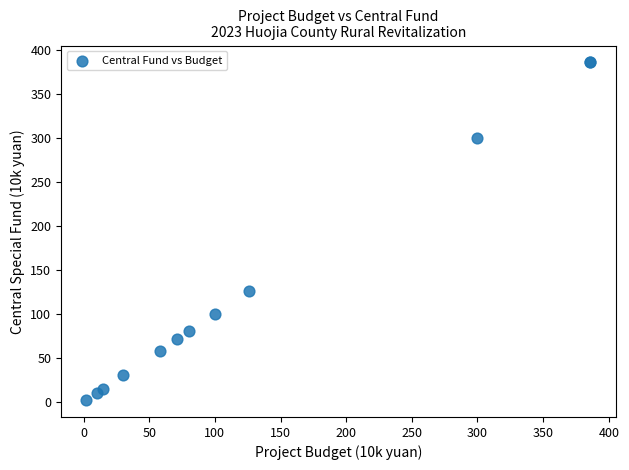

What Y value in the scatter plot is closest to 194?

126